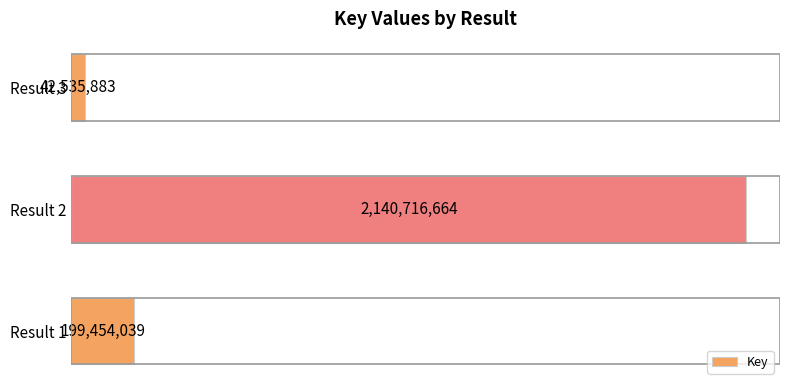

List the labels in order of value, largest first.

Result 2, Result 1, Result 3